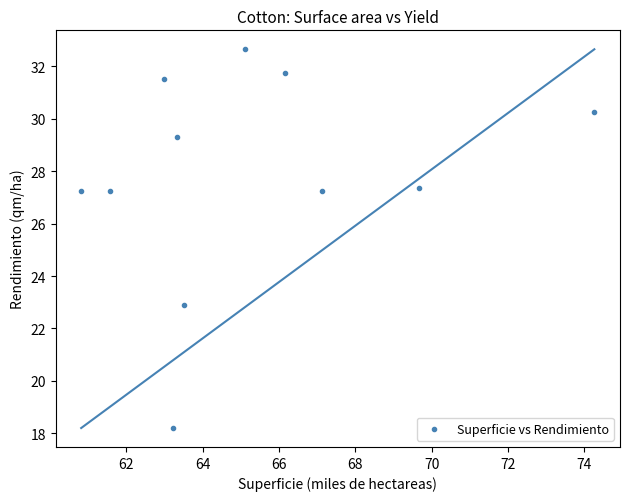

What is the average X value?

65.2